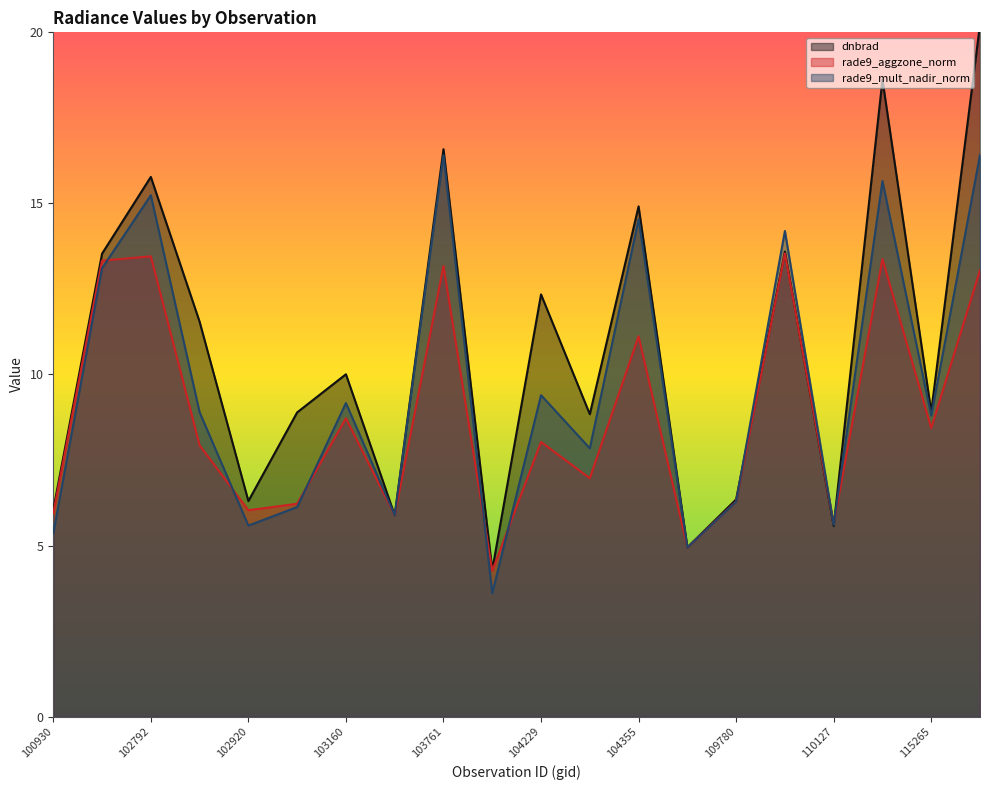

Does the chart have visible grid lines?

No